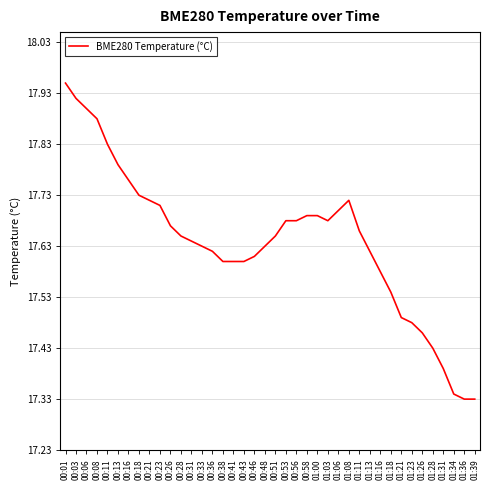

At which category does the chart reach its peak across all series?

00:01